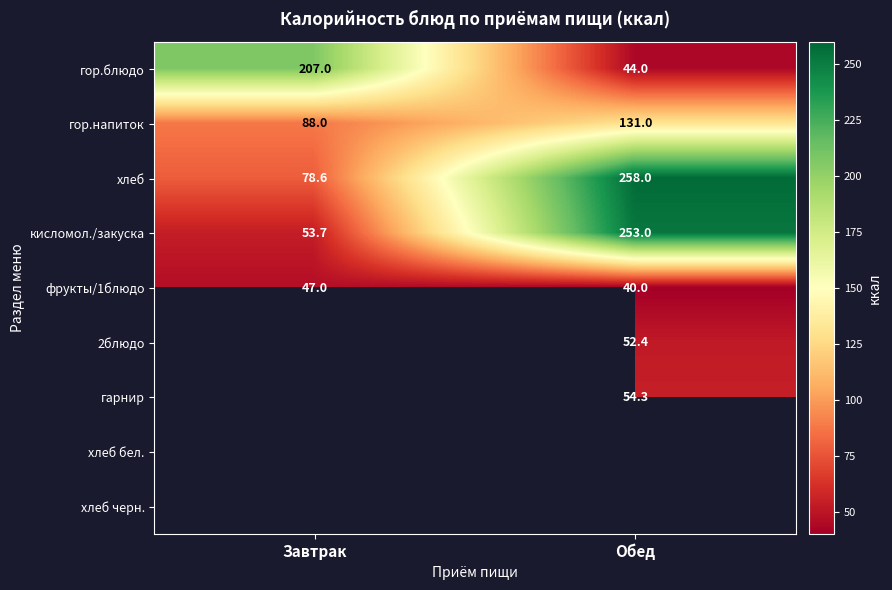

List the labels in order of фрукты/1блюдо value, smallest first.

Обед, Завтрак